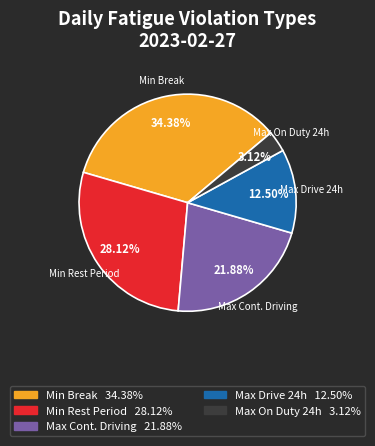

Count the number of slices in the pie.

5